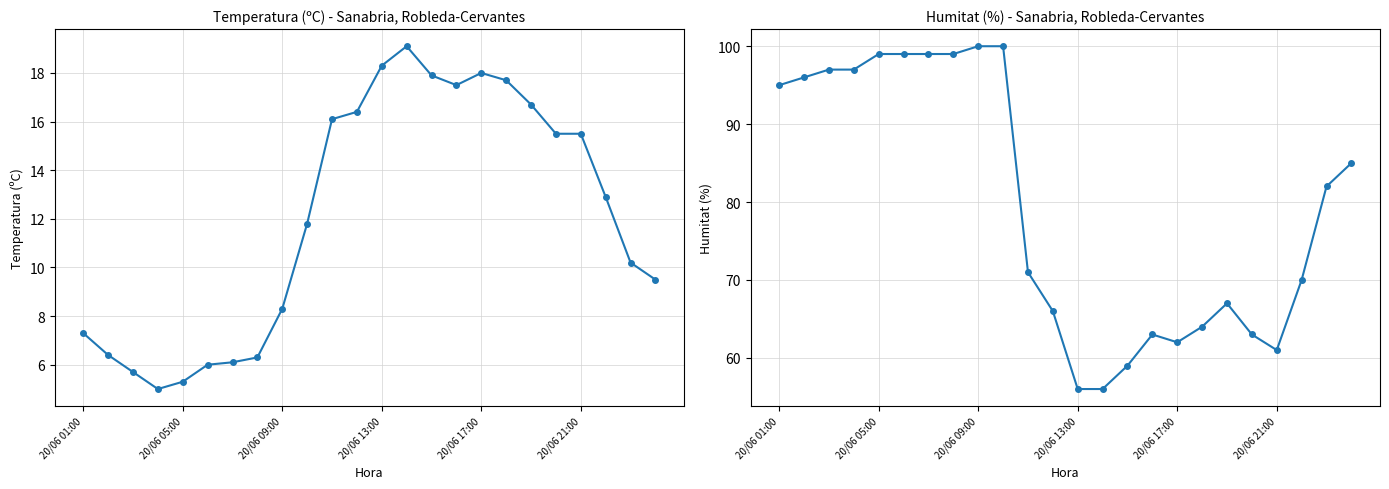

Reading left to right, extract all data points from this chart.

Temperatura (ºC): 7.3	6.4	5.7	5.0	5.3	6.0	6.1	6.3	8.3	11.8	16.1	16.4	18.3	19.1	17.9	17.5	18.0	17.7	16.7	15.5	15.5	12.9	10.2	9.5
Humitat (%): 95.0	96.0	97.0	97.0	99.0	99.0	99.0	99.0	100.0	100.0	71.0	66.0	56.0	56.0	59.0	63.0	62.0	64.0	67.0	63.0	61.0	70.0	82.0	85.0